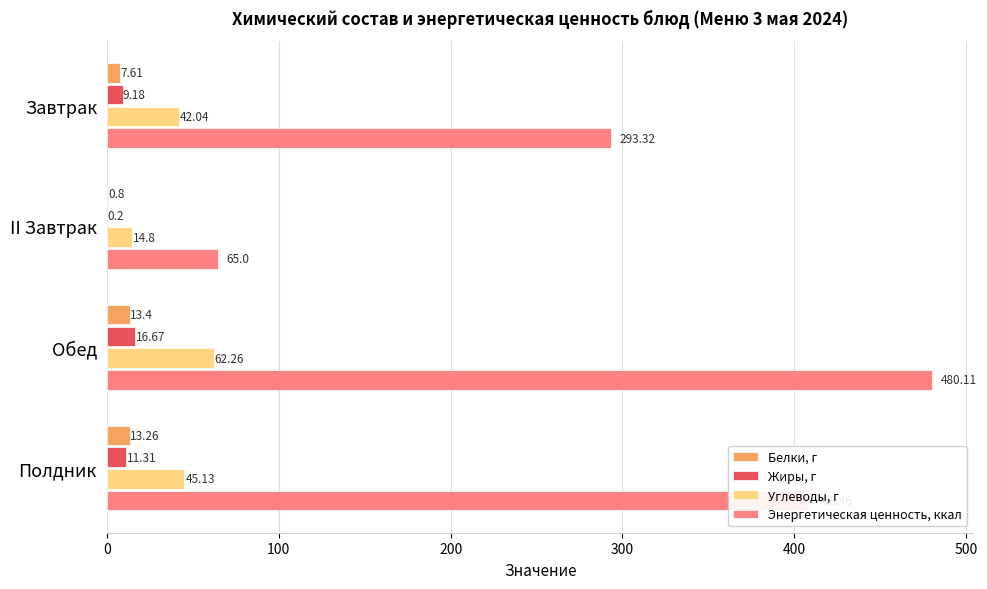

What is the sum of the Энергетическая ценность, ккал values at Полдник and Обед?

888.6